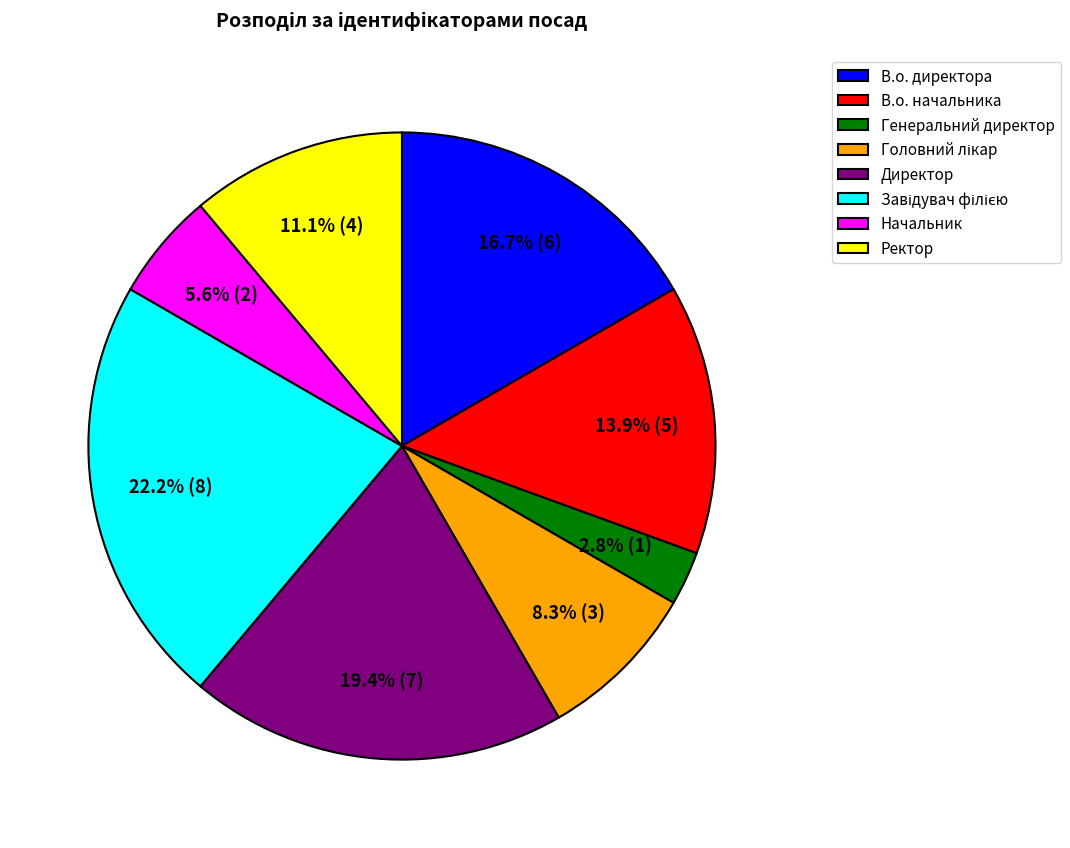

Is there a majority slice in this chart?

No